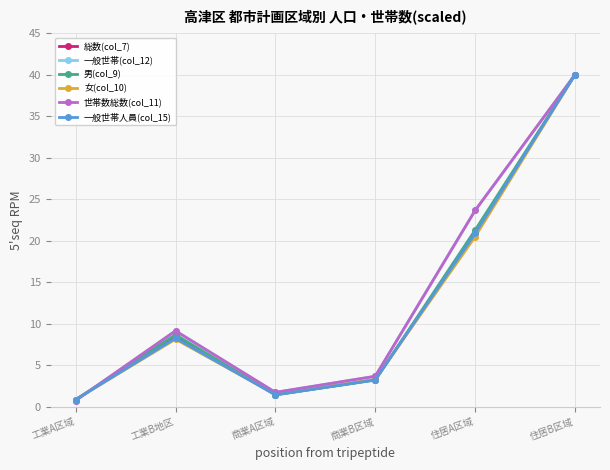

Is this an area chart (filled region under the line)?

No